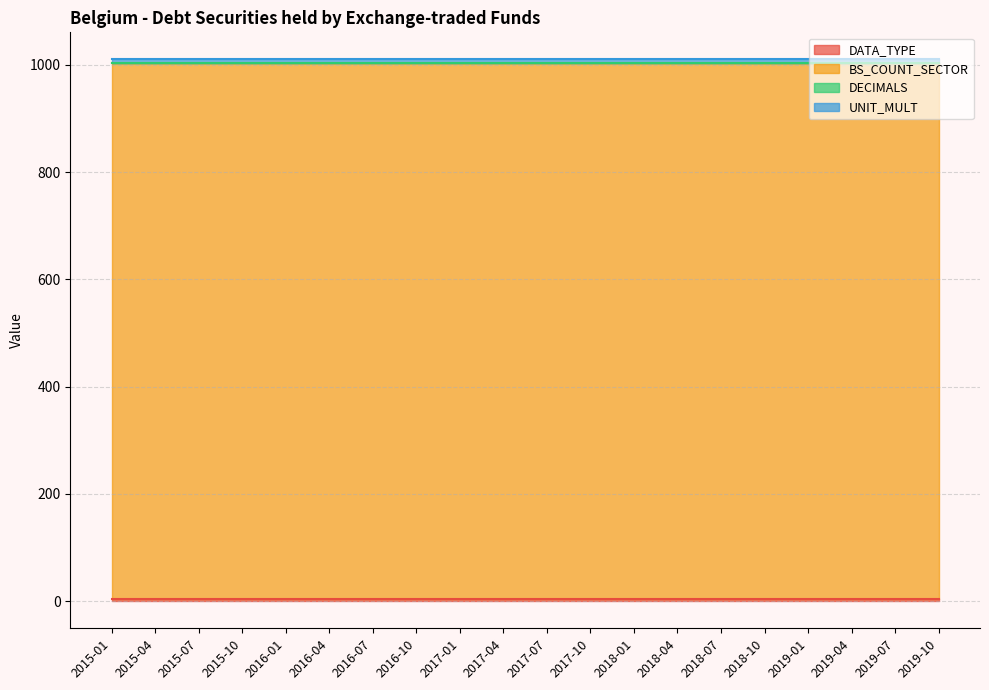

Which series has the largest range (max minus min)?

DATA_TYPE